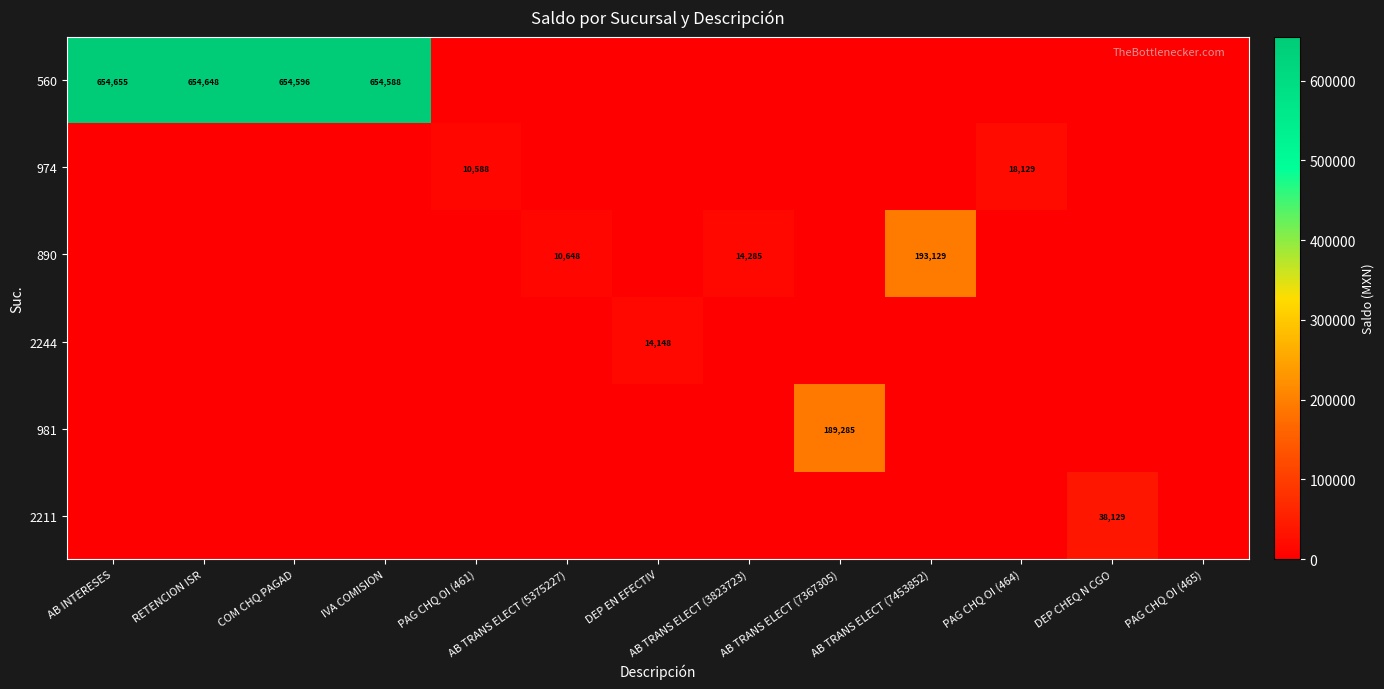

The value of 981 at RETENCION ISR is 119537.8. True or false?

False